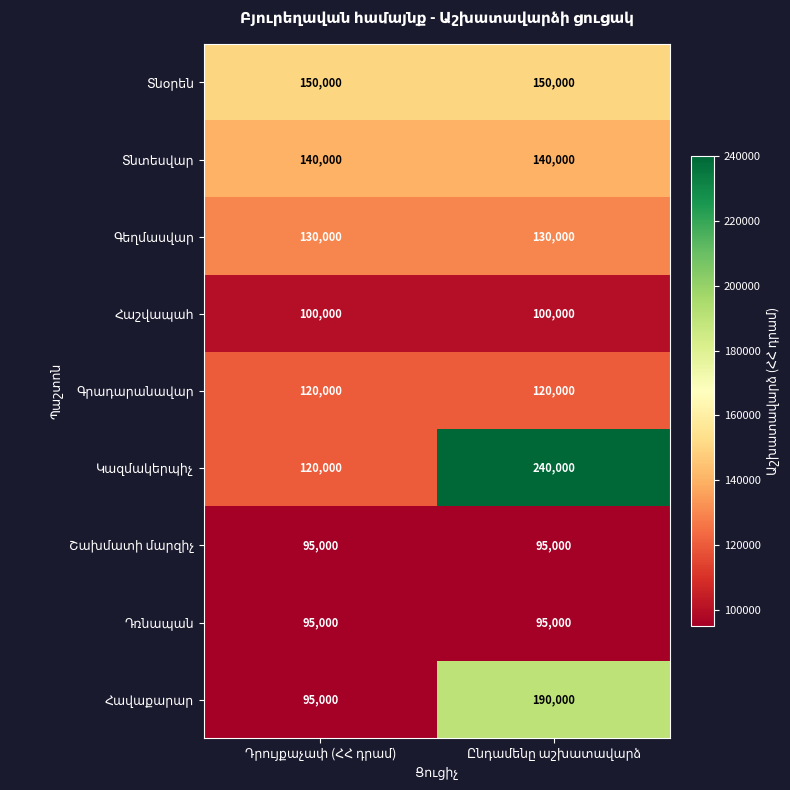

What is the minimum value shown in the chart?

95000